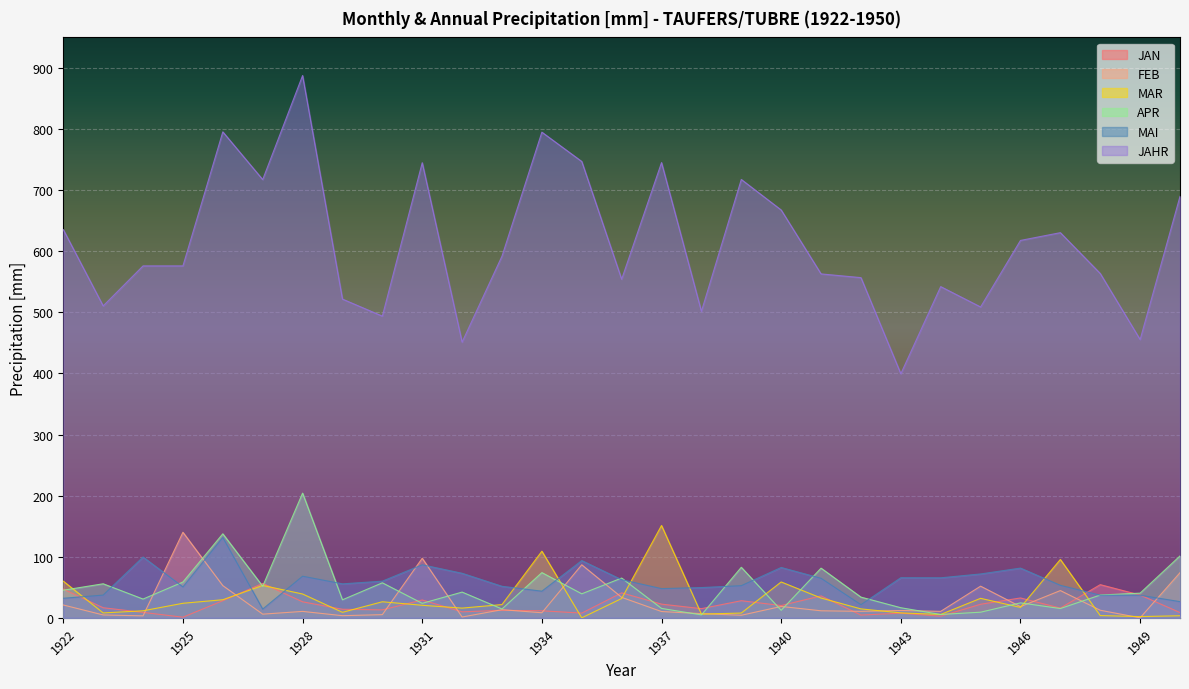

Reading left to right, what are all the values shown in this chart?

JAN: 47.0	16.5	8.9	1.0	28.0	56.3	26.2	14.0	13.0	29.2	9.8	12.3	11.5	7.7	40.9	22.4	15.0	28.0	20.1	35.9	4.5	7.6	2.6	22.2	32.5	15.9	54.3	37.3	8.6
FEB: 21.0	4.7	3.2	140.0	52.7	6.0	10.5	3.5	5.2	97.5	1.3	13.3	8.3	86.8	33.5	10.3	6.8	4.2	18.6	11.5	10.6	12.0	10.6	51.8	18.3	44.6	12.4	0.0	73.9
MAR: 60.0	8.0	11.5	23.8	29.6	53.0	39.0	9.0	26.3	20.5	15.9	21.7	109.0	0.0	31.6	151.1	6.1	7.8	58.7	32.4	14.6	8.1	5.5	31.9	17.0	95.5	3.7	2.0	3.4
APR: 45.2	55.7	30.7	58.6	137.5	51.7	204.1	29.5	57.3	23.7	42.1	14.5	74.0	39.3	65.1	15.4	4.8	82.7	12.3	81.3	33.9	16.5	5.5	9.2	24.5	15.2	37.3	40.4	101.3
MAI: 32.0	37.2	99.5	50.6	131.5	14.3	68.1	55.6	60.0	86.8	72.9	51.6	43.6	93.7	62.4	47.8	49.5	52.6	82.4	64.7	21.5	65.6	65.5	71.8	81.4	53.2	37.0	37.0	26.5
JAHR: 635.4	510.5	576.0	576.0	795.4	717.3	887.6	521.7	493.8	744.9	451.3	592.0	794.9	746.9	554.2	745.1	501.6	717.5	667.5	562.9	556.8	399.5	542.1	508.8	617.7	630.4	563.6	455.5	689.8